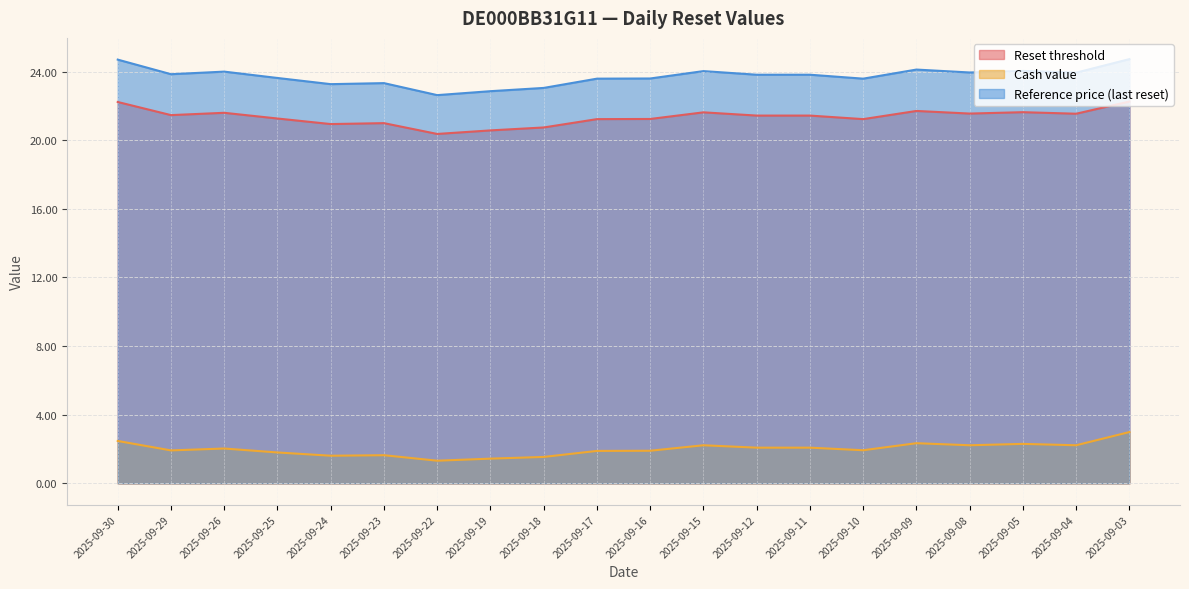

How many values in the Reference price (last reset) series exceed 23?

18